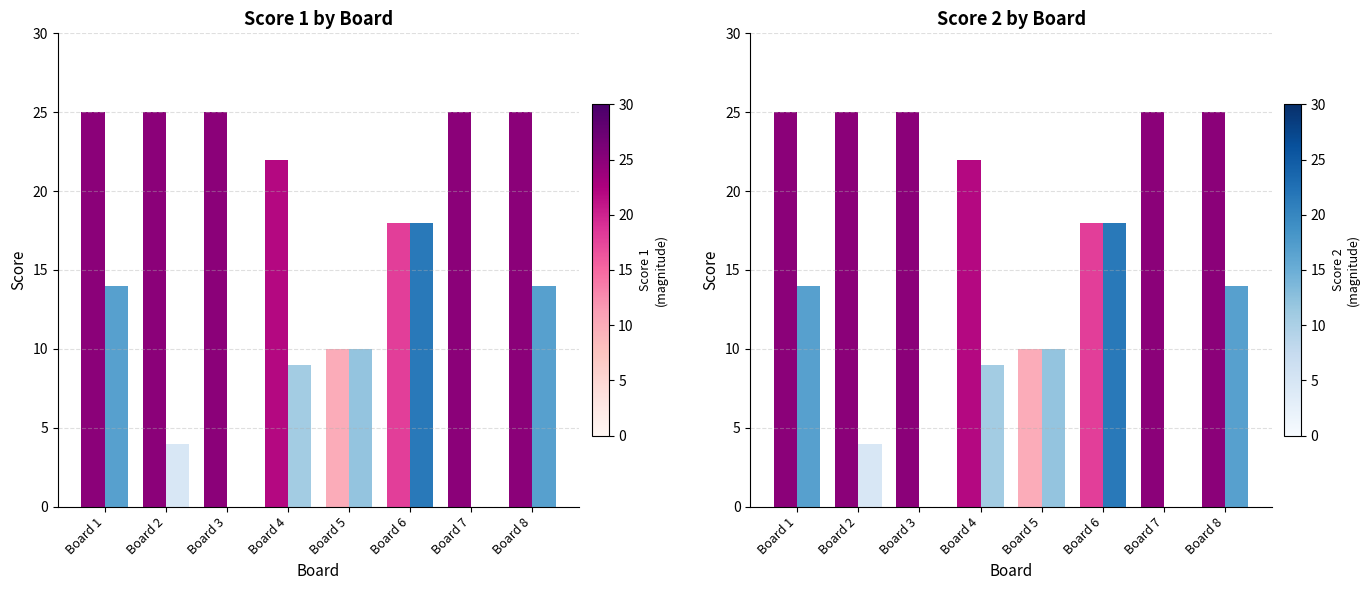

Reading left to right, what are all the values shown in this chart?

Score 1: Board 1=25	Board 2=25	Board 3=25	Board 4=22	Board 5=10	Board 6=18	Board 7=25	Board 8=25
Score 2: Board 1=14	Board 2=4	Board 3=0	Board 4=9	Board 5=10	Board 6=18	Board 7=0	Board 8=14